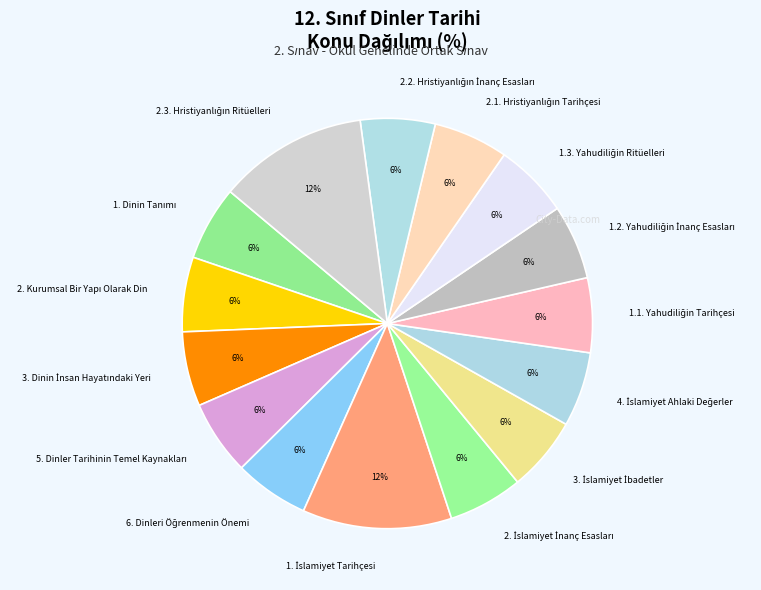

Is there any slice that represents more than half of the pie?

No